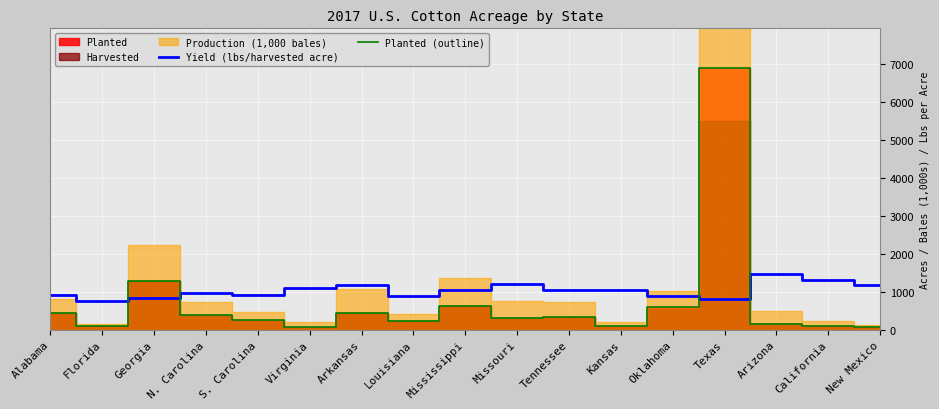

Between which two adjacent categories do Yield (lbs/harvested acre) and Planted (outline) first intersect?

Florida and Georgia